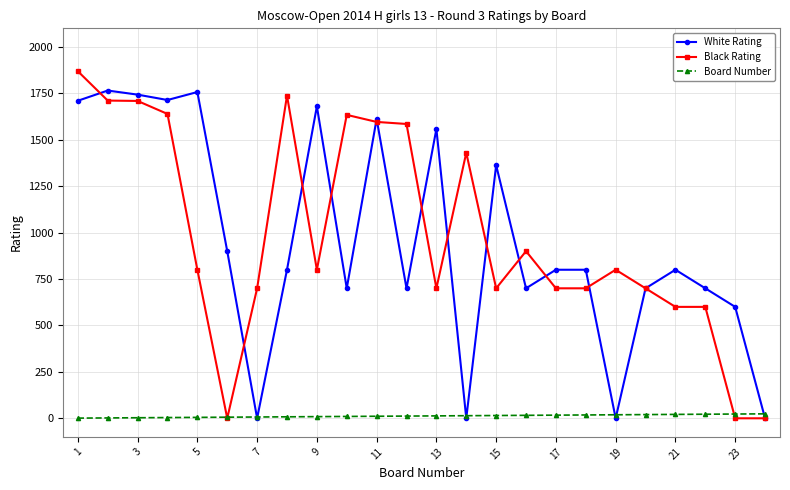

What is the maximum value shown in the chart?

1869